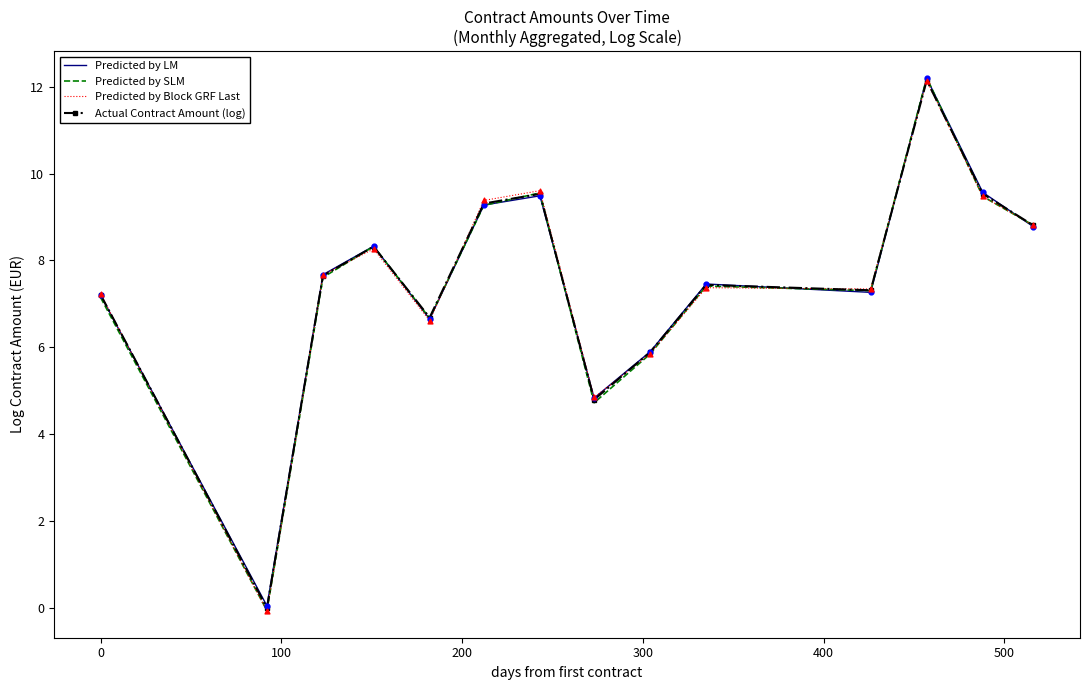

Which series has the largest range (max minus min)?

Predicted by SLM